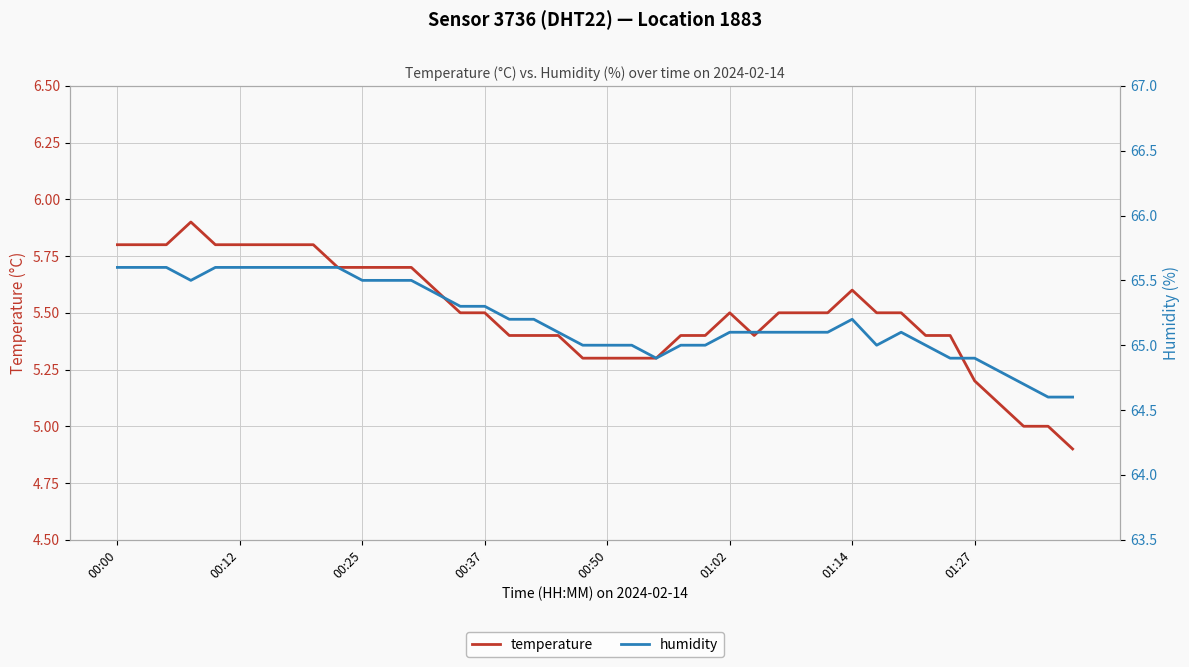

At which label does humidity first exceed 65?

00:00